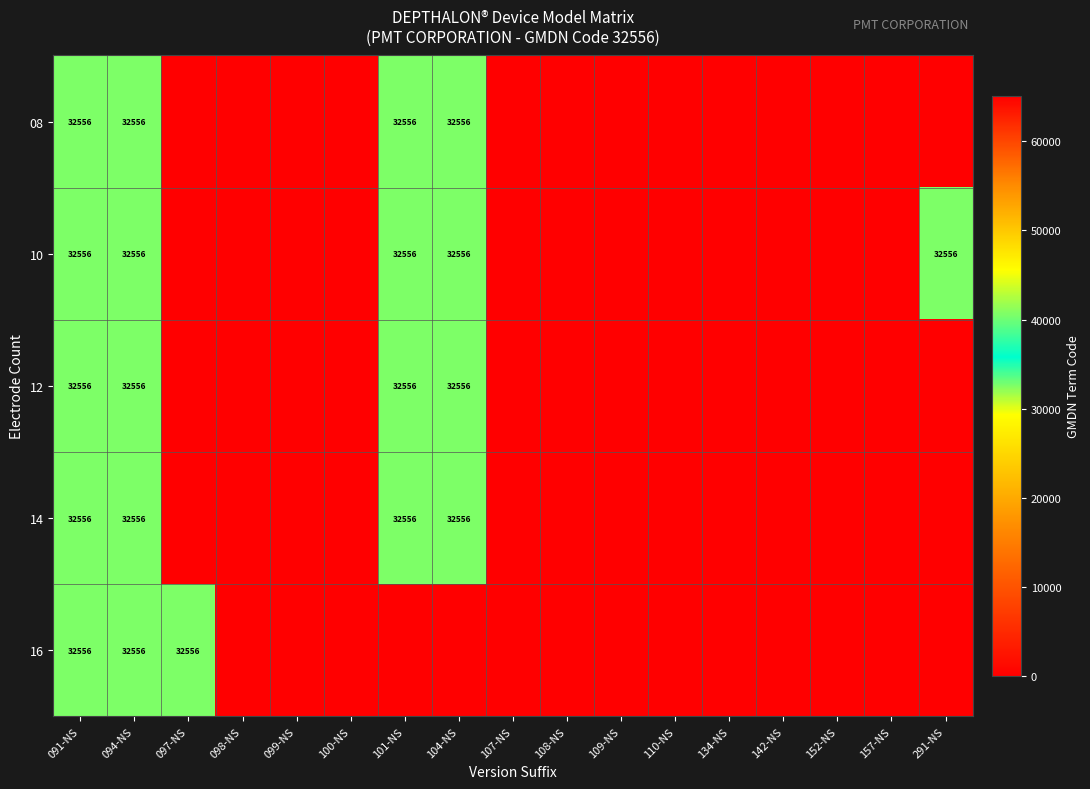

The 10 series shows 32556 at 091-NS. True or false?

True